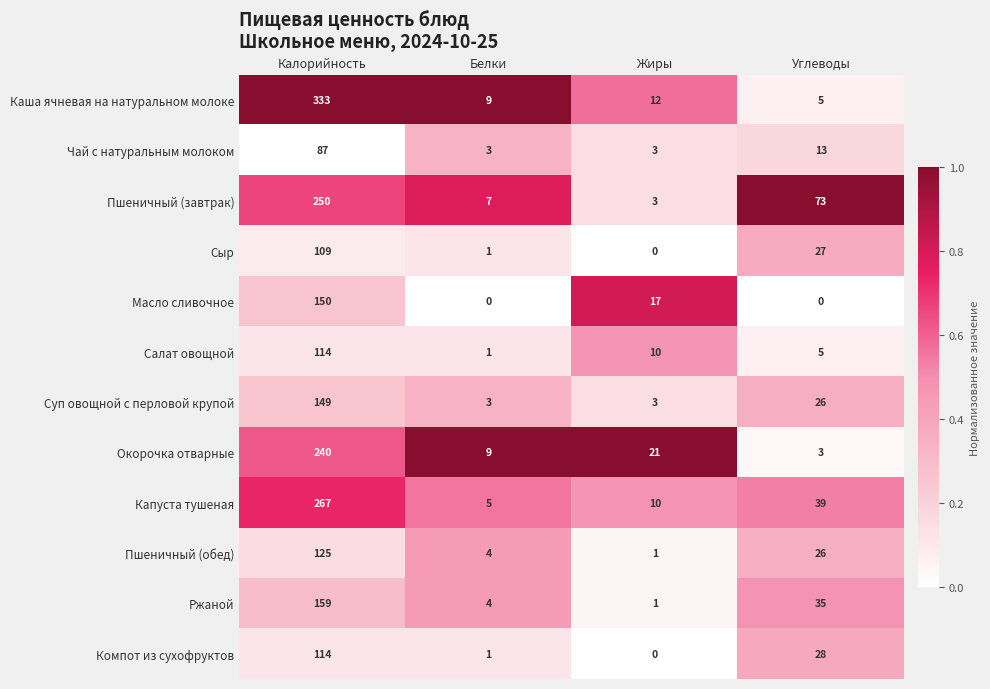

List the labels in order of Пшеничный (обед) value, largest first.

Калорийность, Углеводы, Белки, Жиры